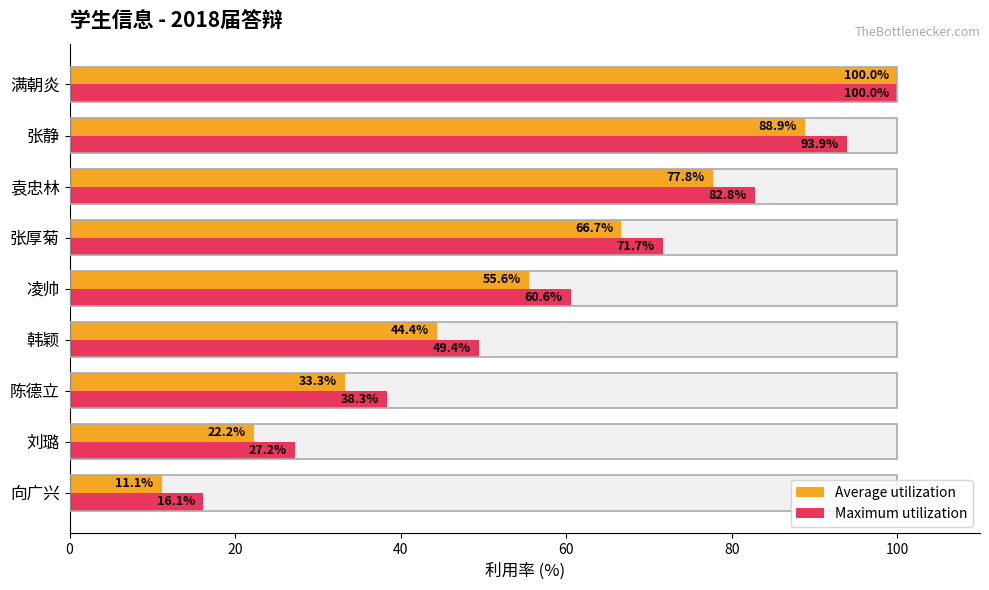

What is the minimum value shown in the chart?

11.1